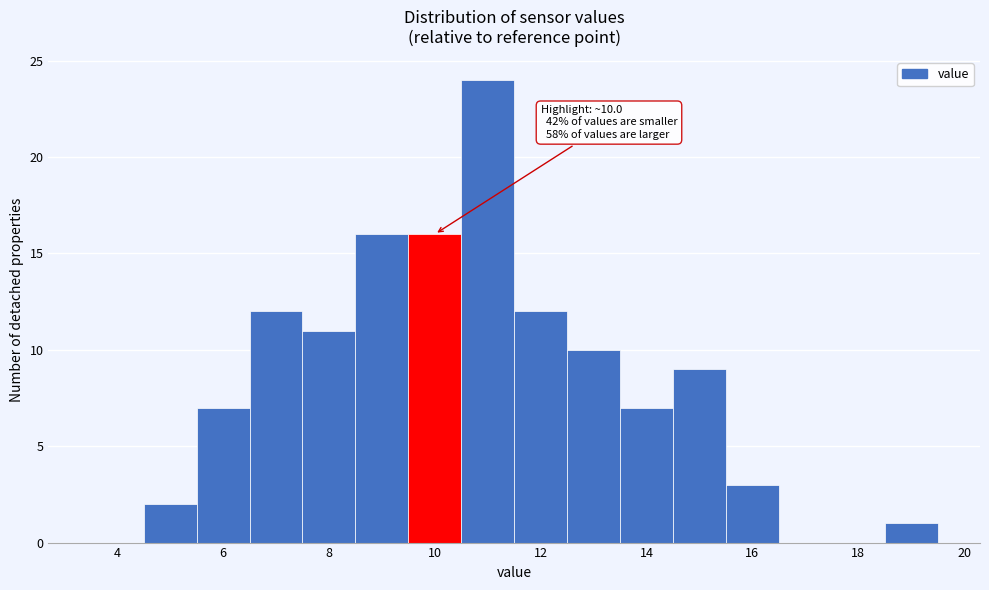

Which range on the x-axis has the tallest bar?

10.5 to 11.5